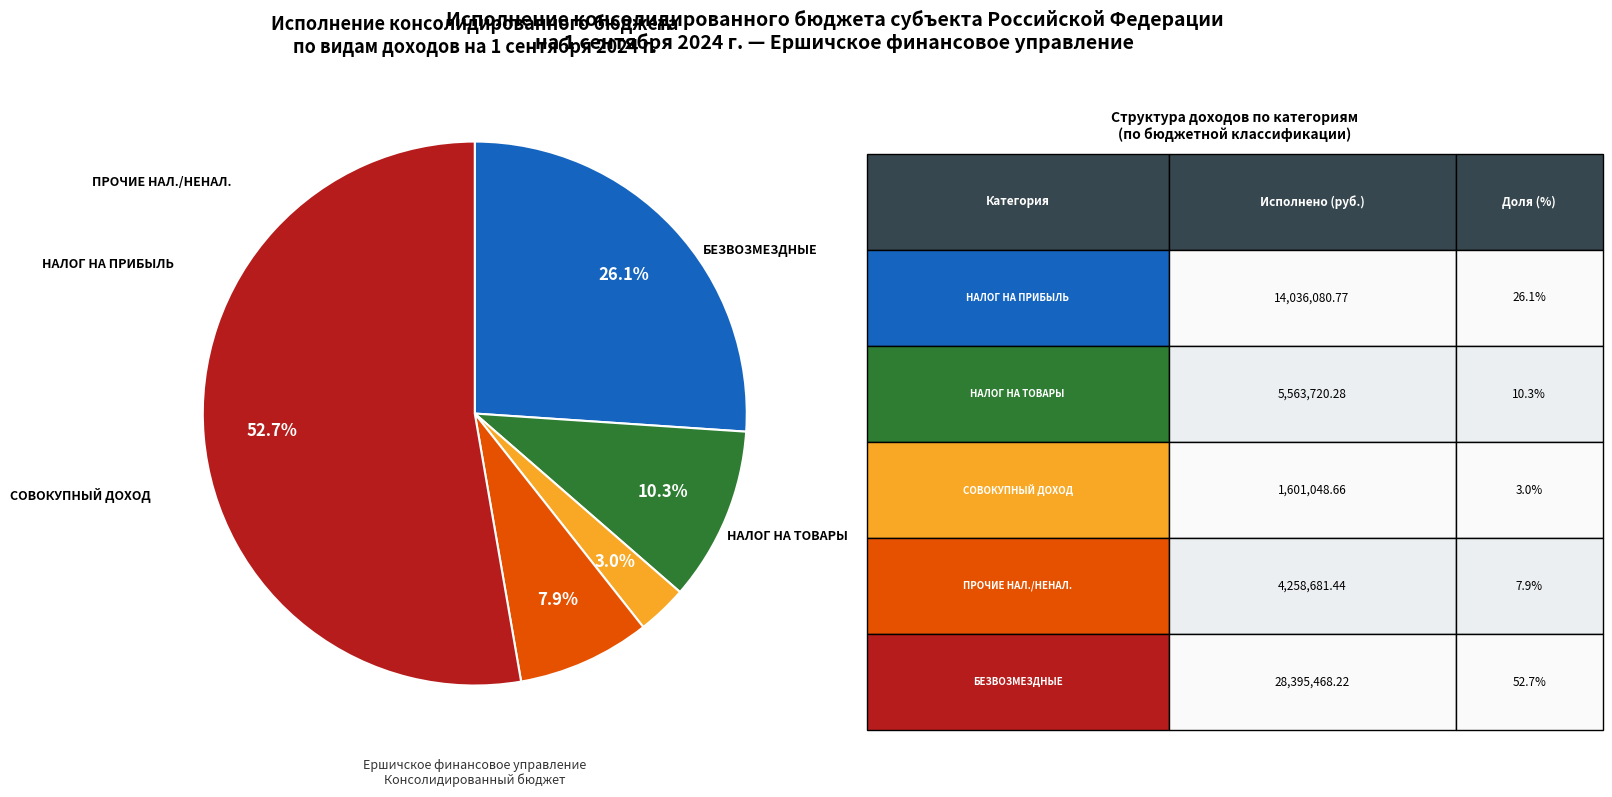

Is there a majority slice in this chart?

Yes